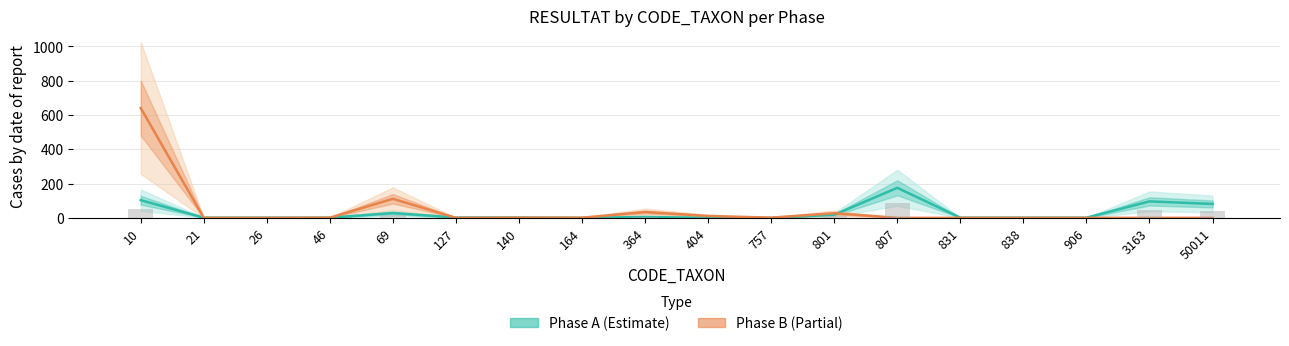

What is the highest value of the Phase A series?

175